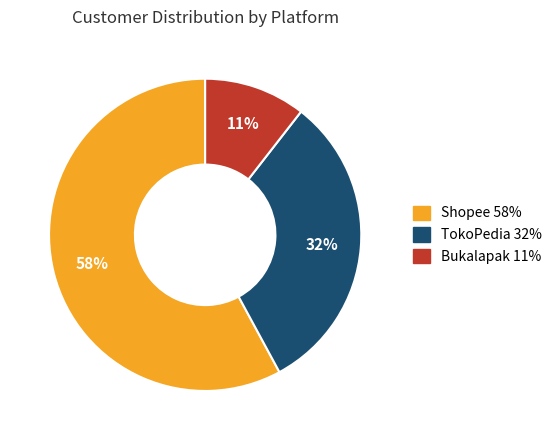

Which has a higher value, Shopee or Bukalapak?

Shopee